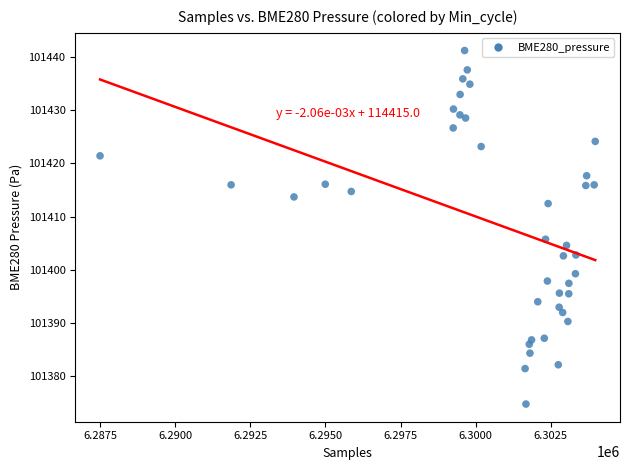

What is the range of Y values (max minus min)?

66.6